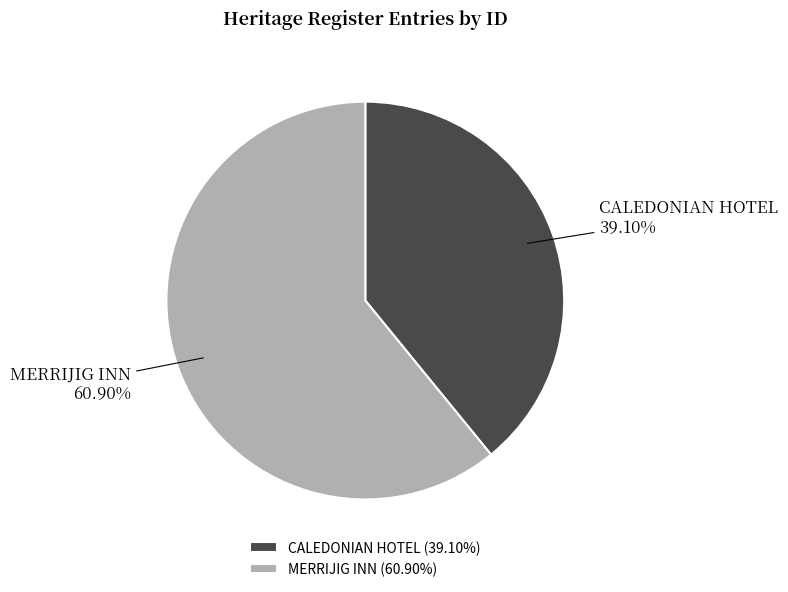

To the nearest percent, what percentage of the pie is CALEDONIAN HOTEL?

39%